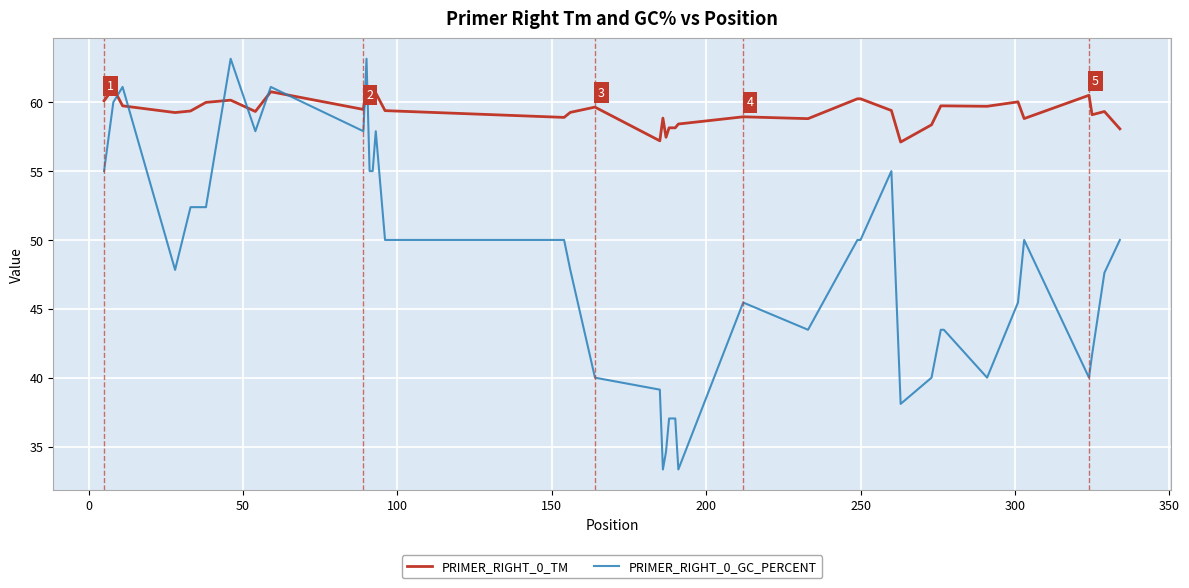

Rank the series by their maximum value, from lowest to highest.

PRIMER_RIGHT_0_TM, PRIMER_RIGHT_0_GC_PERCENT